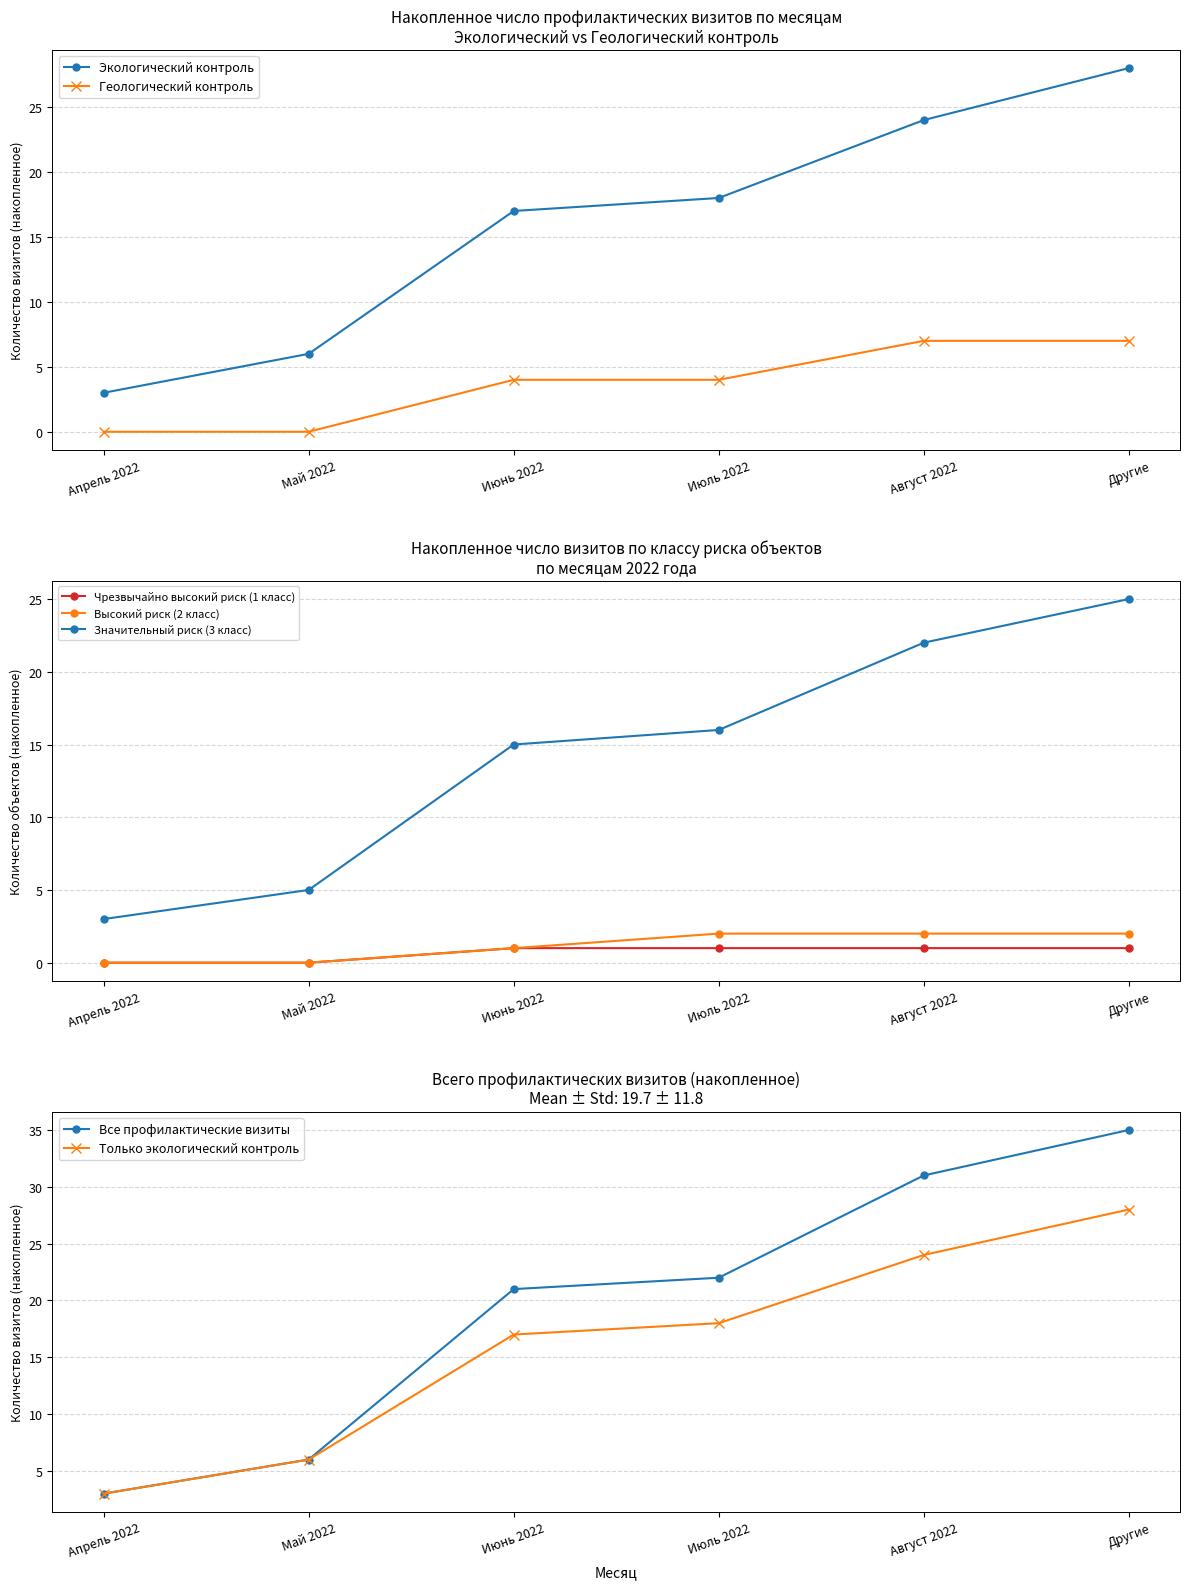

True or false: Геологический контроль and Экологический контроль cross at least once.

False